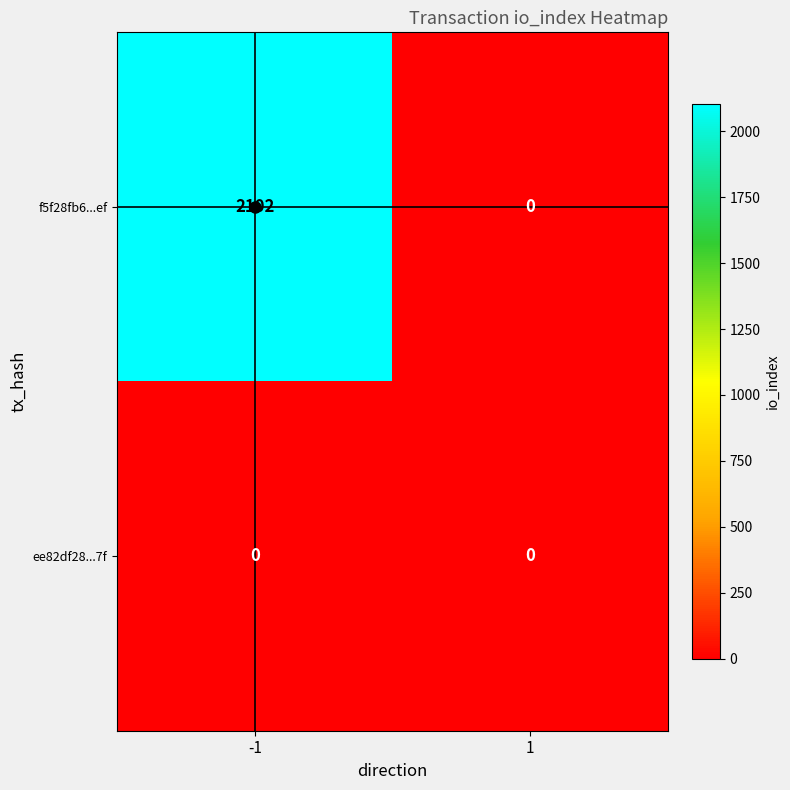

What is the greatest value displayed?

2102